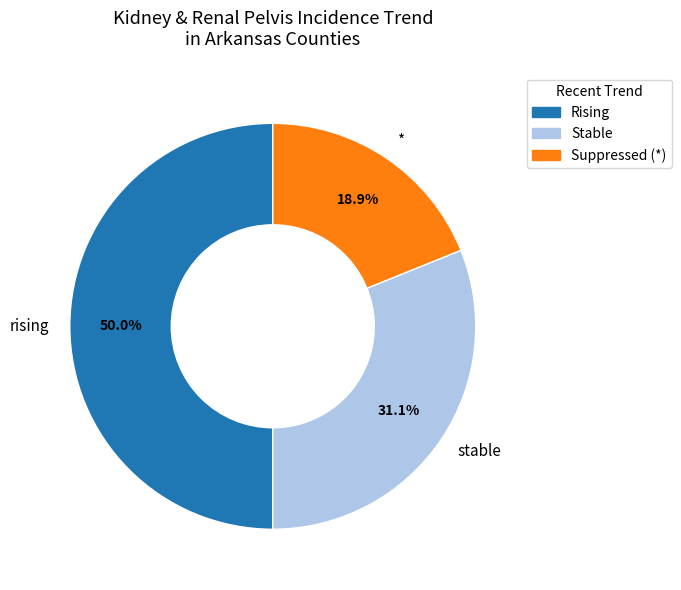

Rank the categories by value from highest to lowest.

rising, stable, *